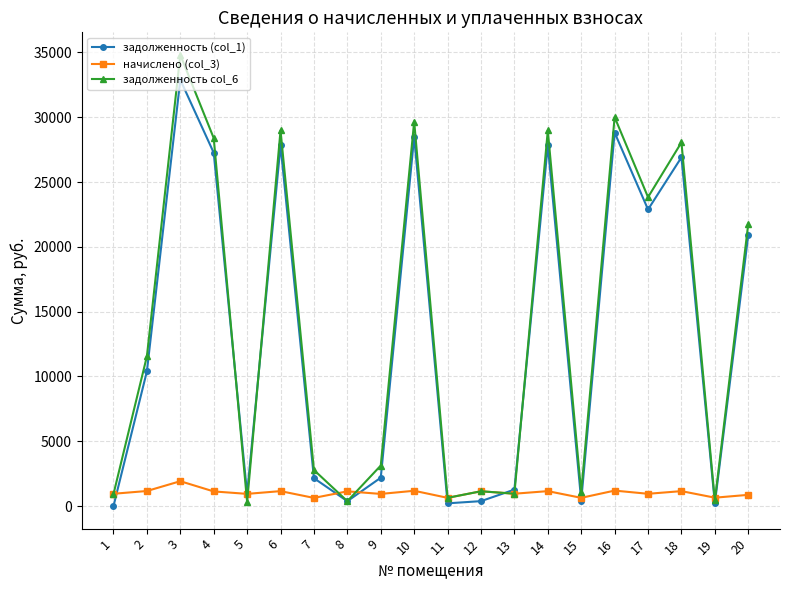

What is the sum of the задолженность col_6 values at 15 and 14?

30041.2